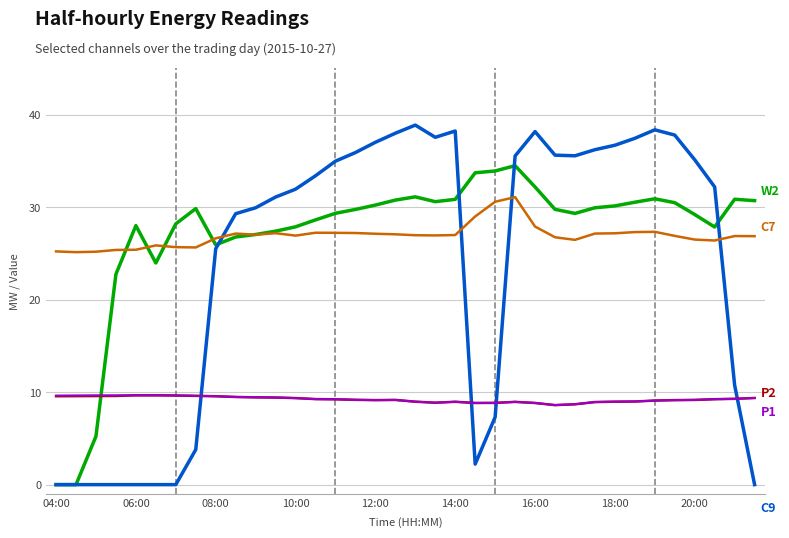

What is the maximum value shown in the chart?

38.9